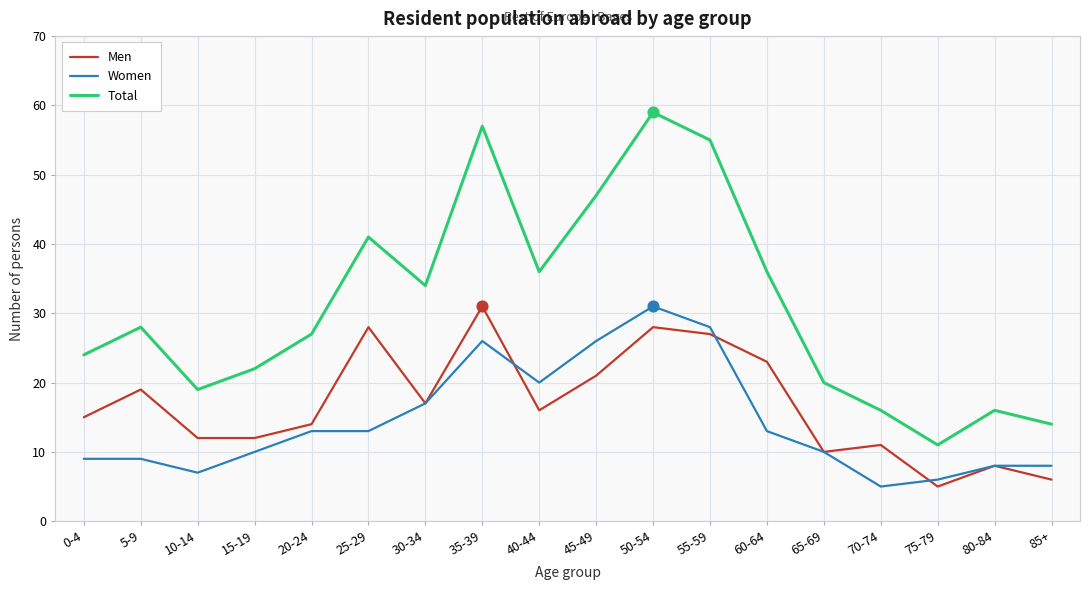

What is the total value across all series at 65-69?

40